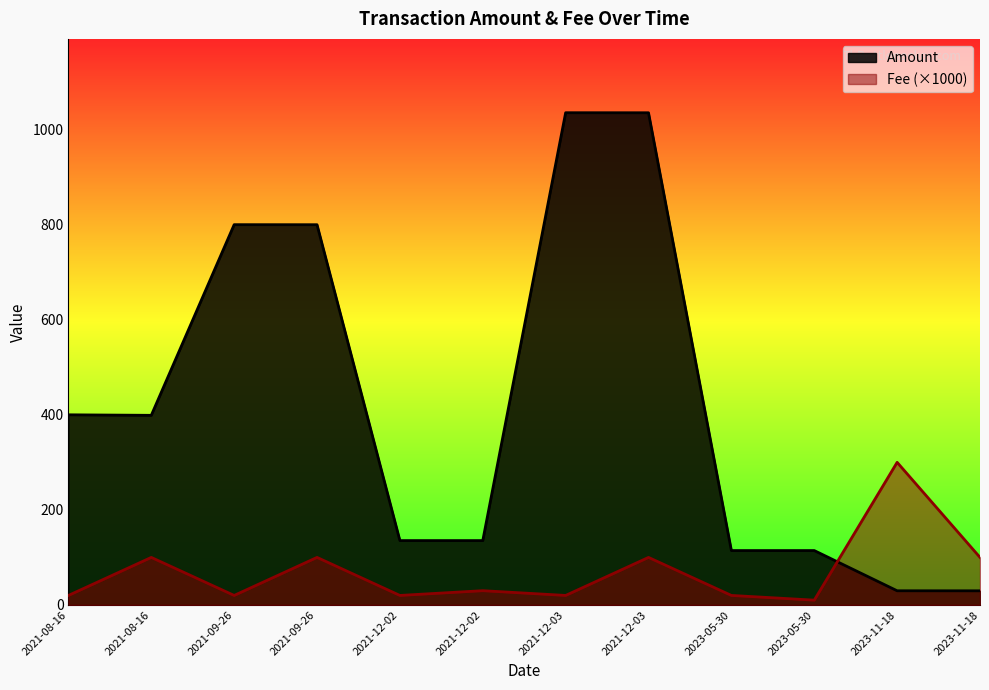

How many interior local valleys does the Amount series have?

2